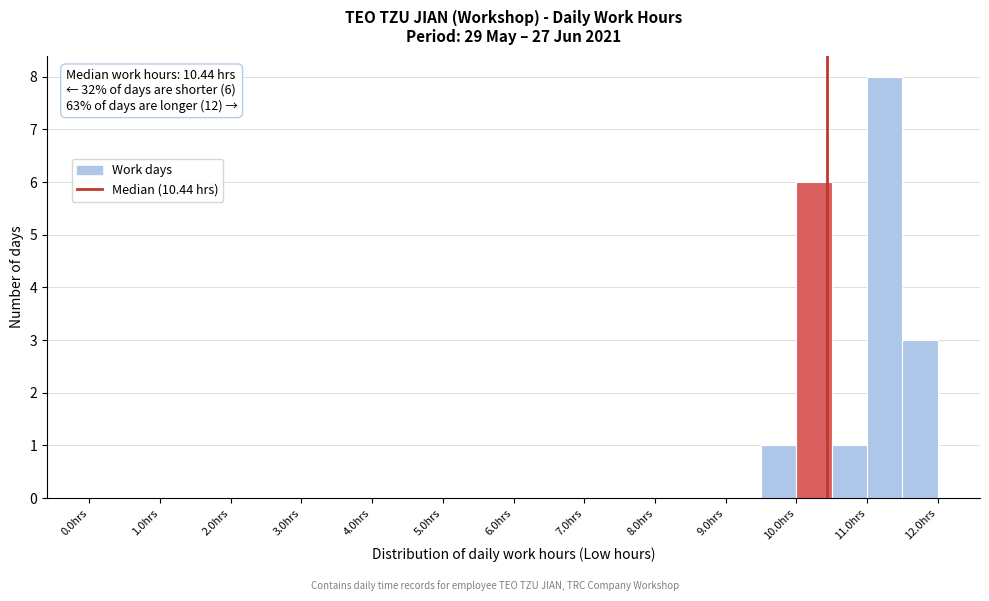

Which range on the x-axis has the tallest bar?

11.0 to 11.5